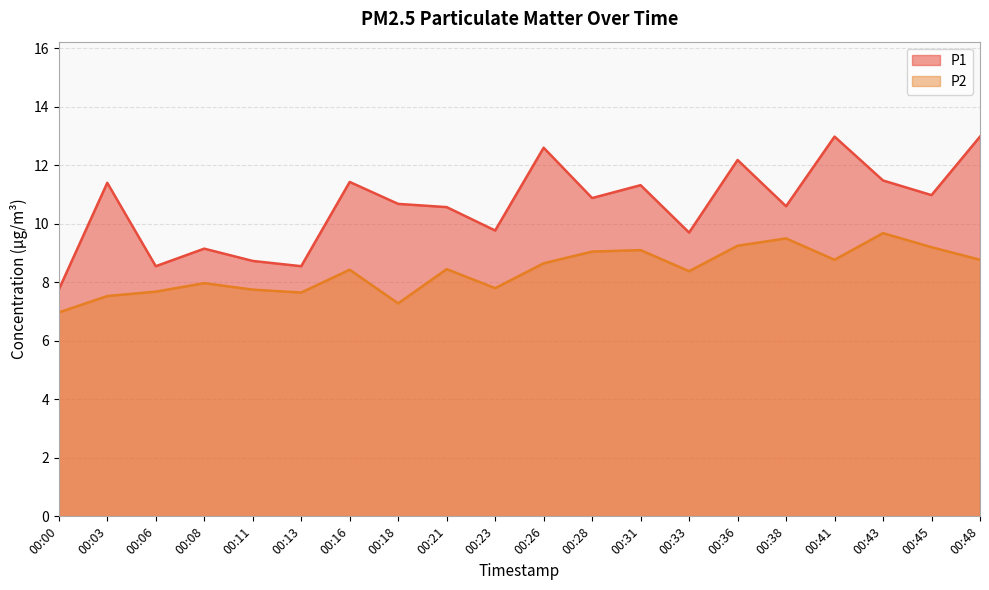

Reading left to right, what are all the values shown in this chart?

P1: 00:00=7.8	00:03=11.4	00:06=8.6	00:08=9.2	00:11=8.7	00:13=8.6	00:16=11.4	00:18=10.7	00:21=10.6	00:23=9.8	00:26=12.6	00:28=10.9	00:31=11.3	00:33=9.7	00:36=12.2	00:38=10.6	00:41=13.0	00:43=11.5	00:45=11.0	00:48=13.0
P2: 00:00=7.0	00:03=7.5	00:06=7.7	00:08=8.0	00:11=7.8	00:13=7.7	00:16=8.4	00:18=7.3	00:21=8.4	00:23=7.8	00:26=8.7	00:28=9.1	00:31=9.1	00:33=8.4	00:36=9.2	00:38=9.5	00:41=8.8	00:43=9.7	00:45=9.2	00:48=8.8